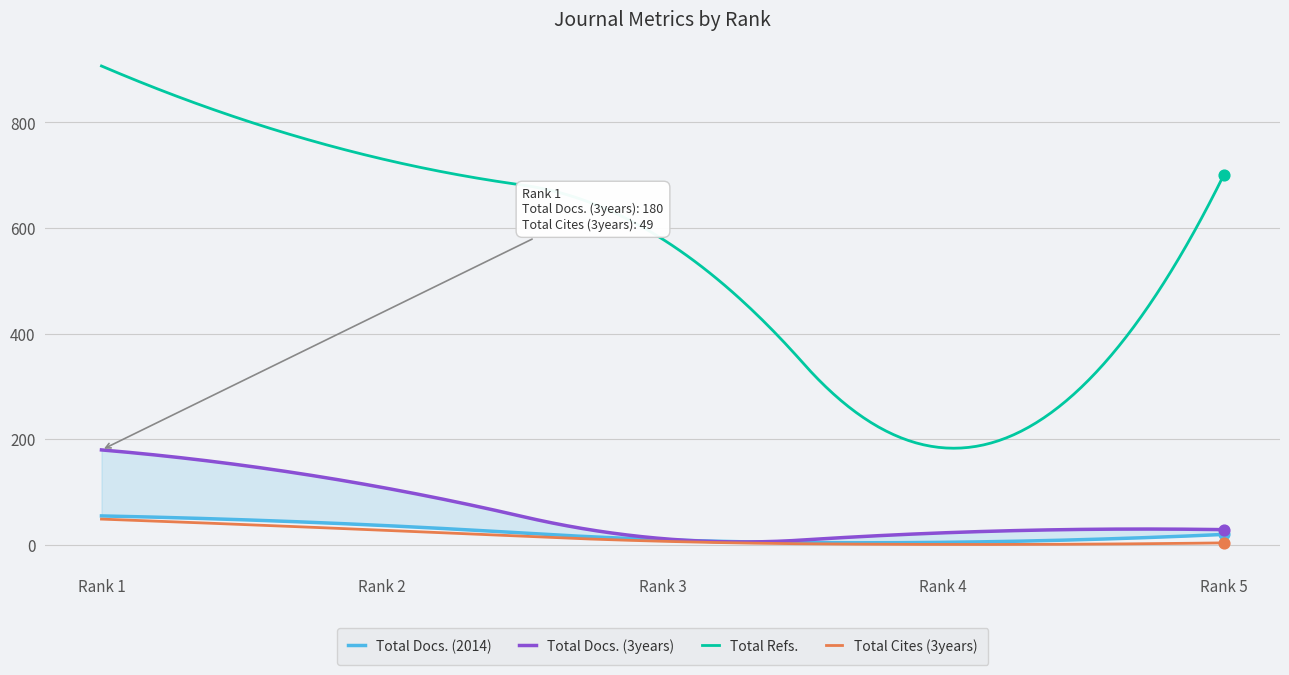

At how many categories does at least one series exceed 48?

5